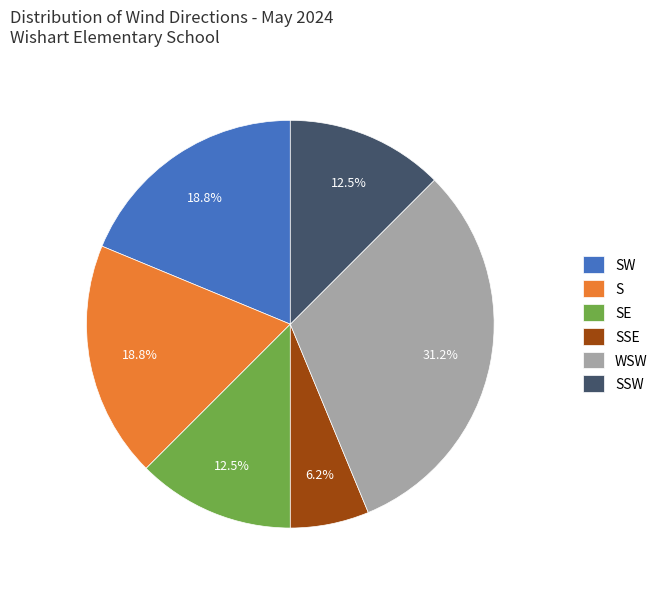

Does SW represent more than half of the total?

No